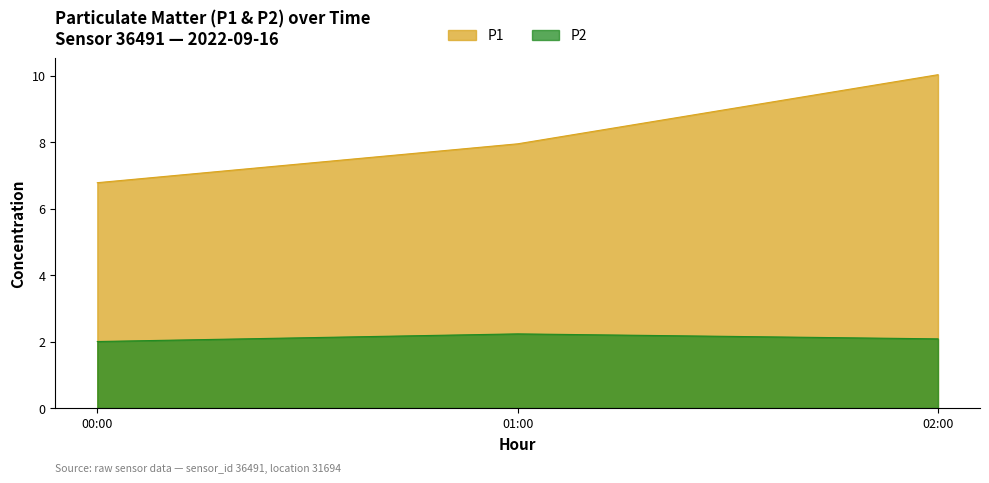

True or false: P1 and P2 intersect in this chart.

False